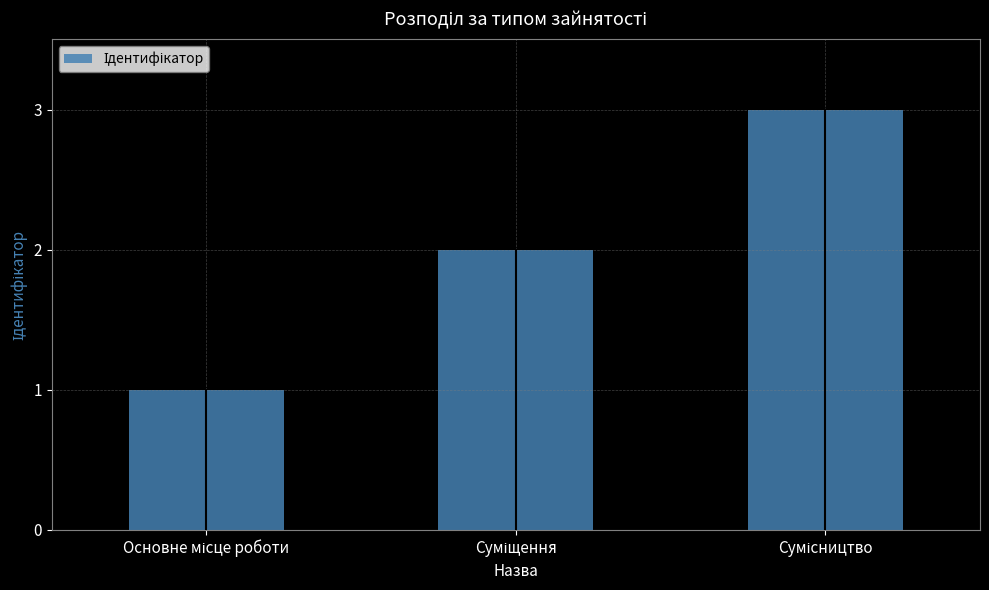

What is the maximum value shown in the chart?

3